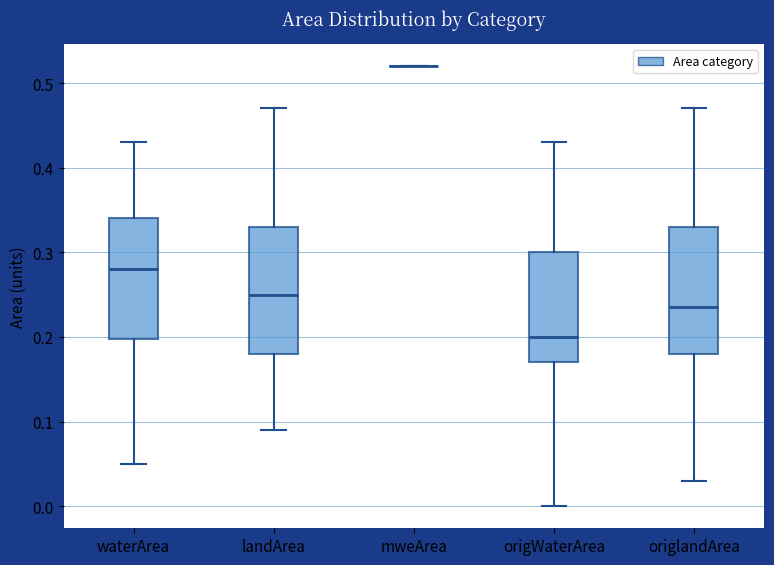

Reading left to right, read every box against the y-axis: the position of its median line, the range the box covers, and the ends of its whiskers. The values are not printed on the chart, so give them approximately, as read against the axis.

waterArea: median 0.28, box 0.20 to 0.34, whiskers 0.05 to 0.43
landArea: median 0.25, box 0.18 to 0.33, whiskers 0.09 to 0.47
mweArea: box collapsed to a line at 0.52, whiskers 0.52 to 0.52
origWaterArea: median 0.20, box 0.17 to 0.30, whiskers 0.00 to 0.43
origlandArea: median 0.24, box 0.18 to 0.33, whiskers 0.03 to 0.47